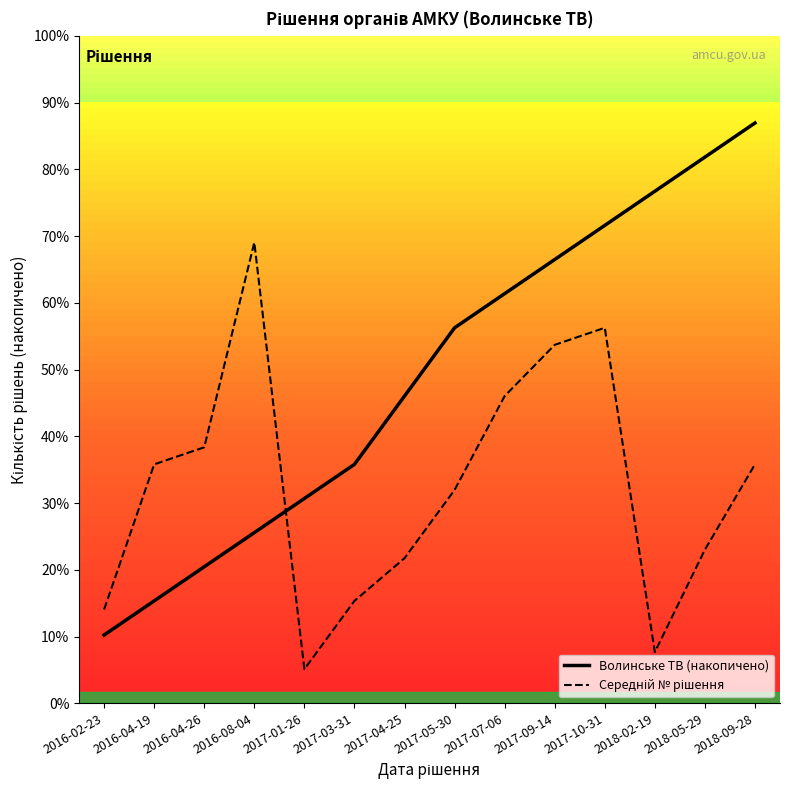

Which series has the widest spread of values?

Волинське ТВ (накопичено)